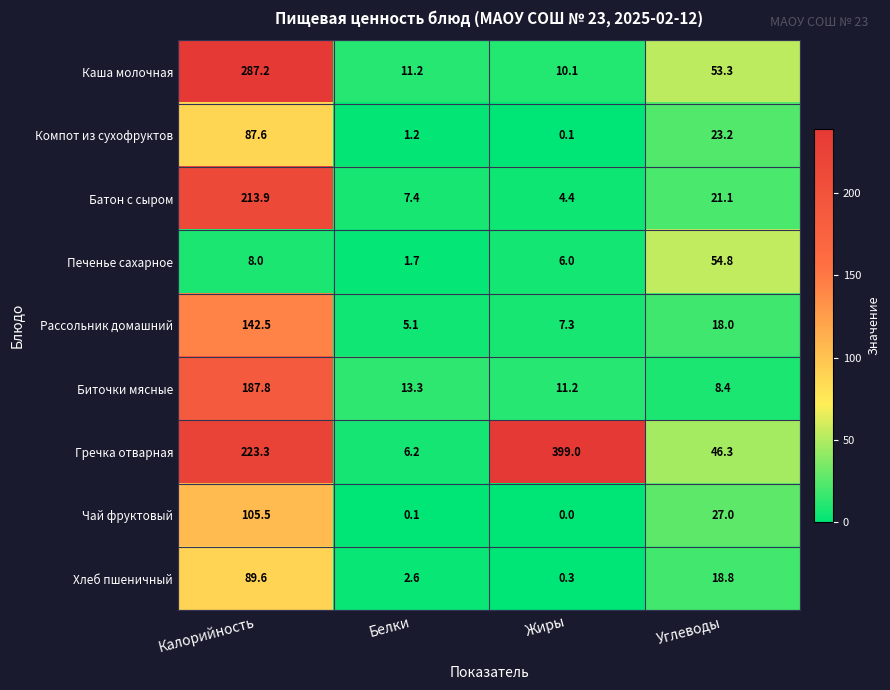

Which series has the largest range (max minus min)?

Гречка отварная